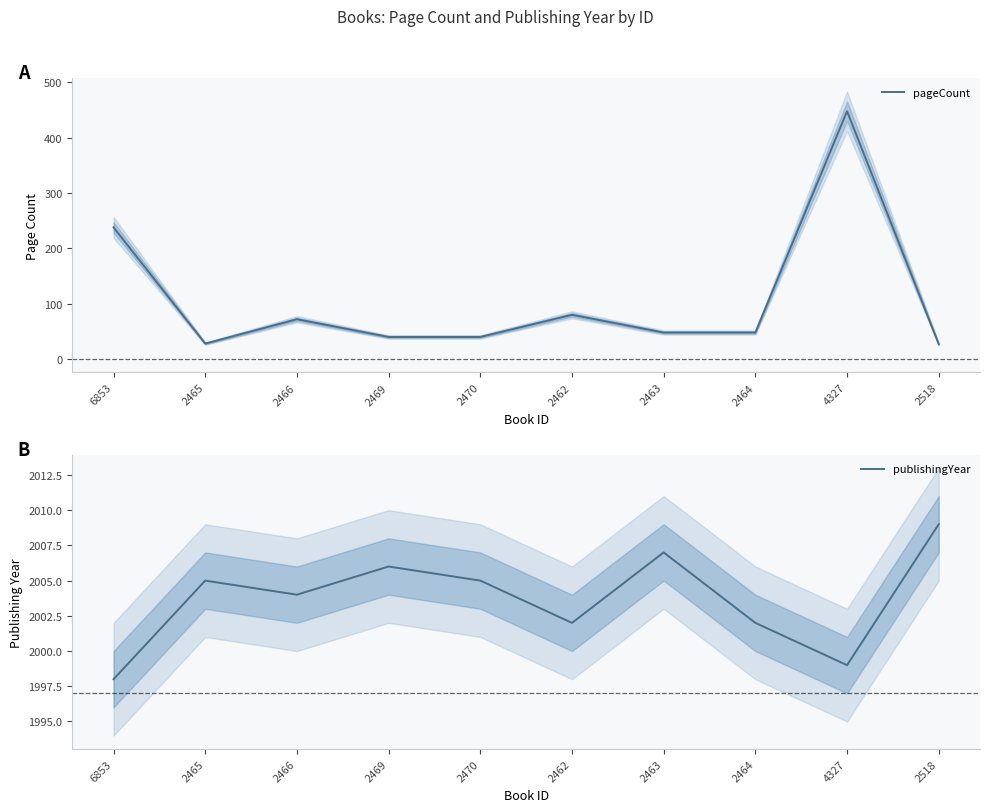

What is the smallest value displayed?

27